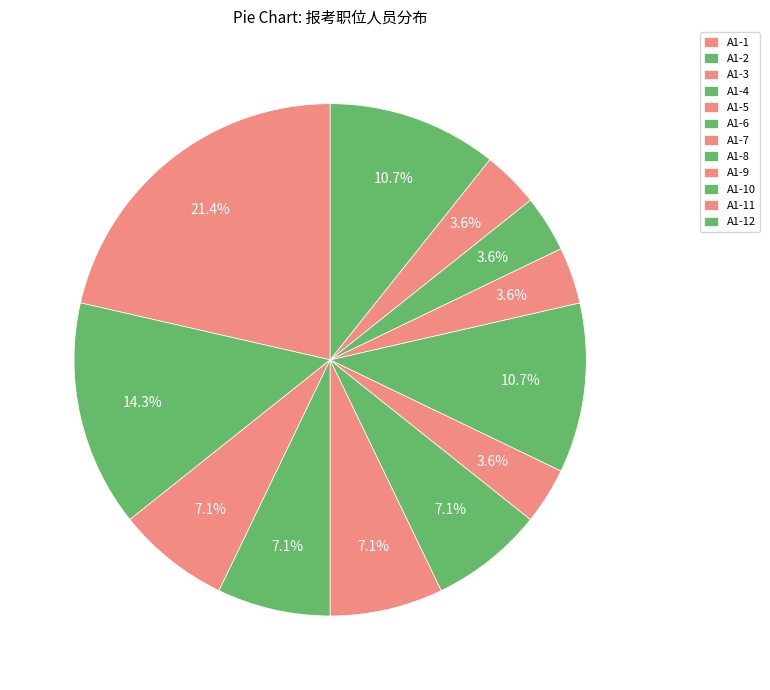

How many segments does this pie chart have?

12